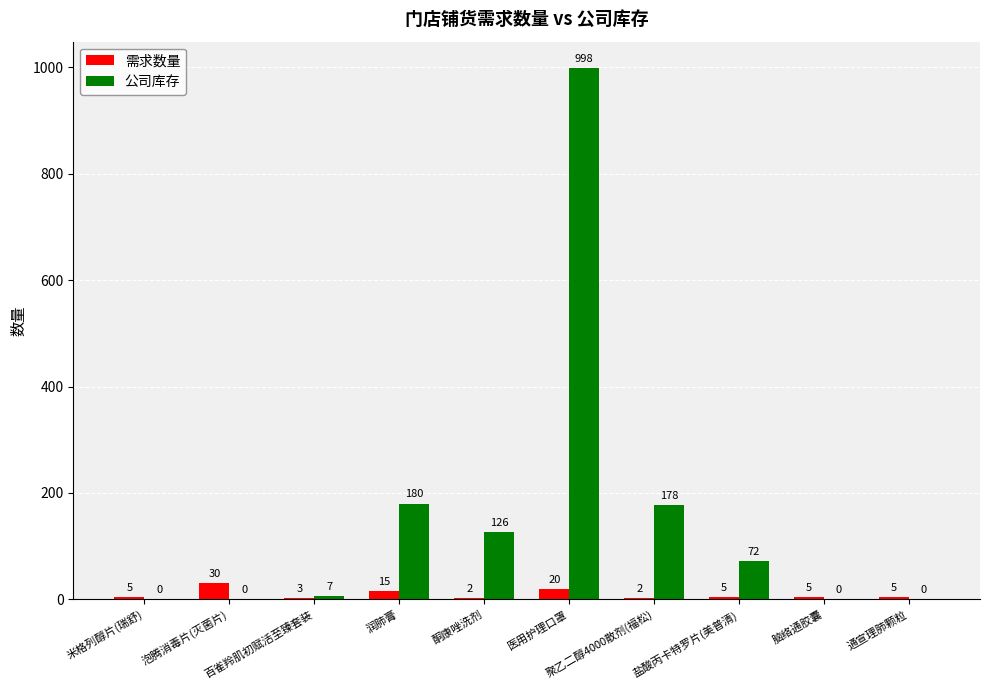

The value of 公司库存 at 盐酸丙卡特罗片(美普清) is 72. True or false?

True